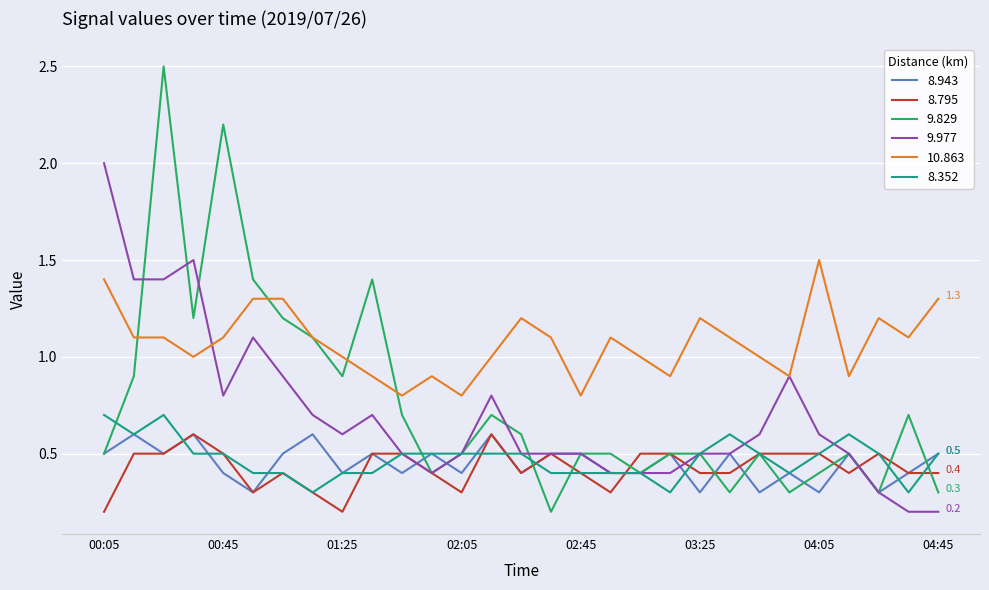

How many lines are shown in the chart?

6